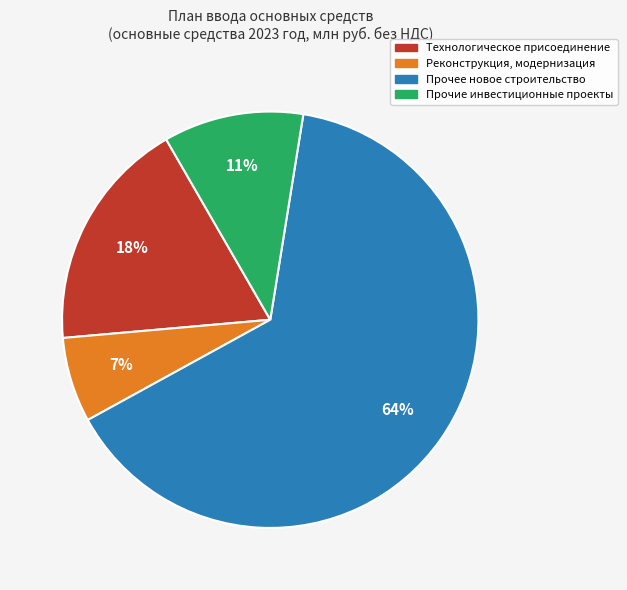

Does any single category account for the majority?

Yes